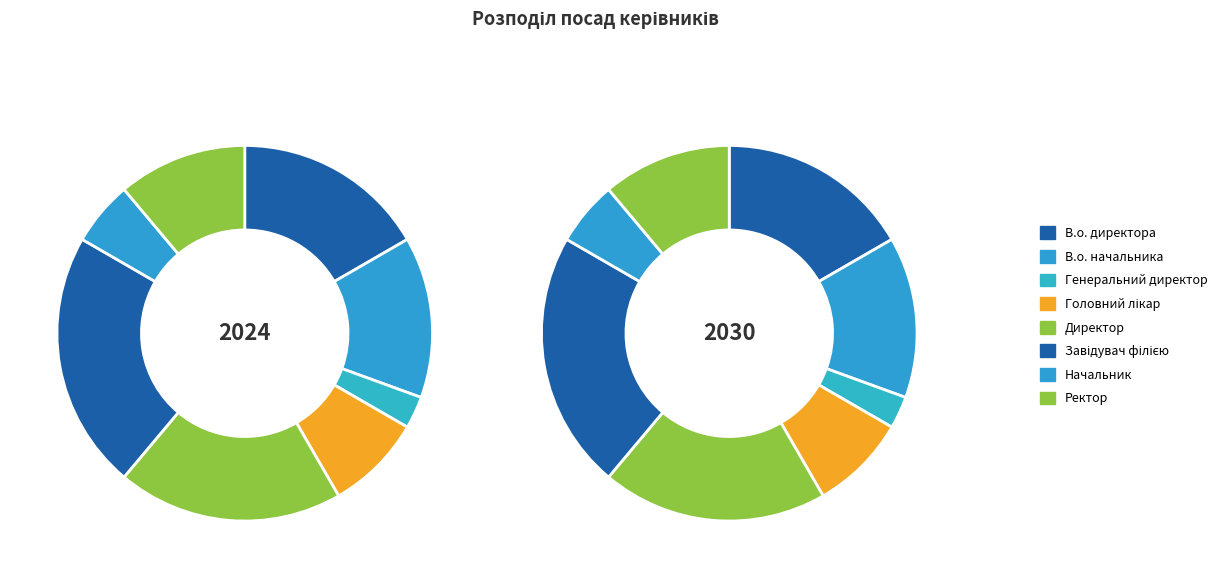

To the nearest percent, what percentage of the pie is Головний лікар?

8%